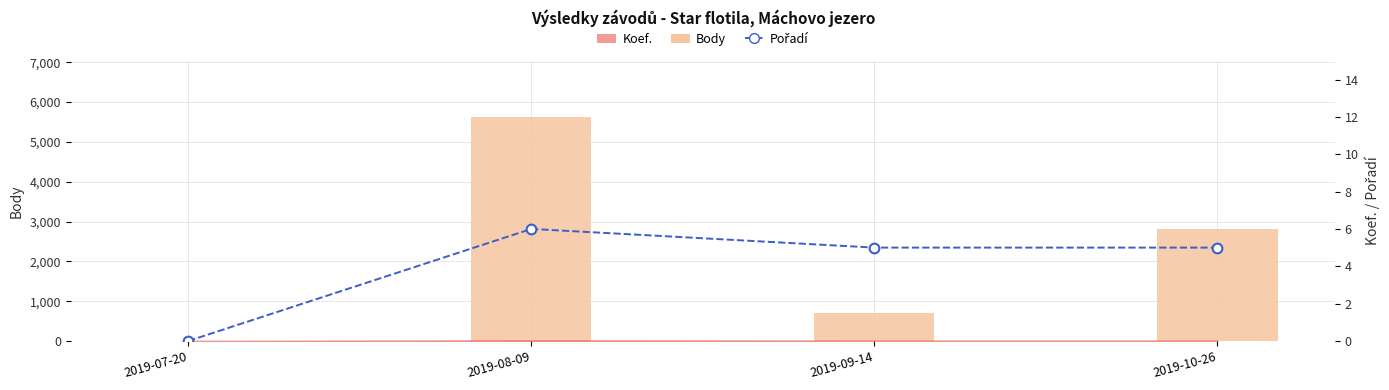

Reading right to left, transcribe all the data shown in this chart.

Body: 2019-10-26=2814	2019-09-14=707	2019-08-09=5628	2019-07-20=0
Pořadí: 2019-10-26=5	2019-09-14=5	2019-08-09=6	2019-07-20=0